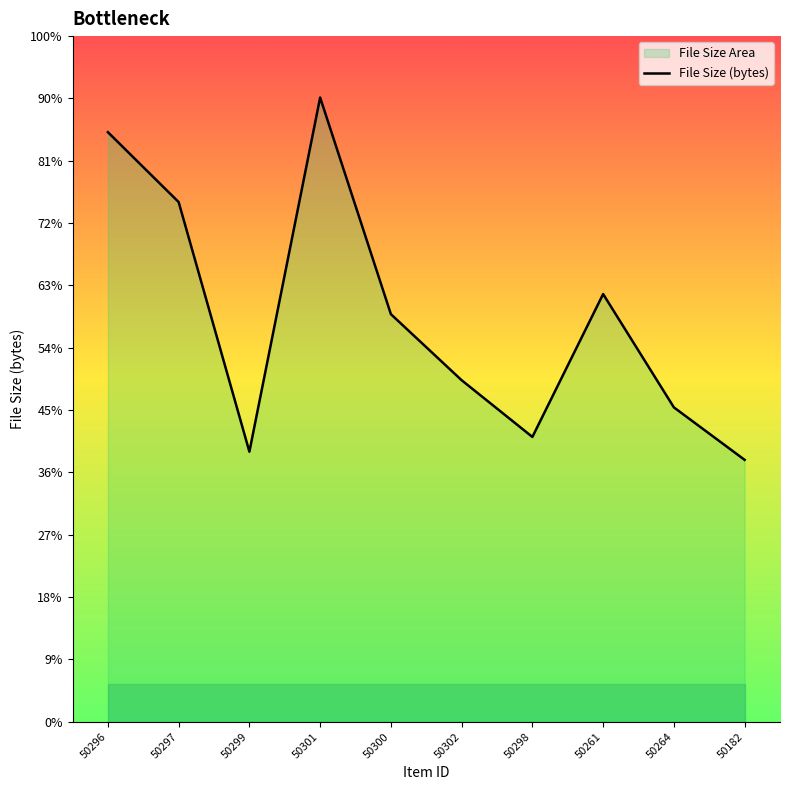

At which category does the data reach its first local peak?

50301